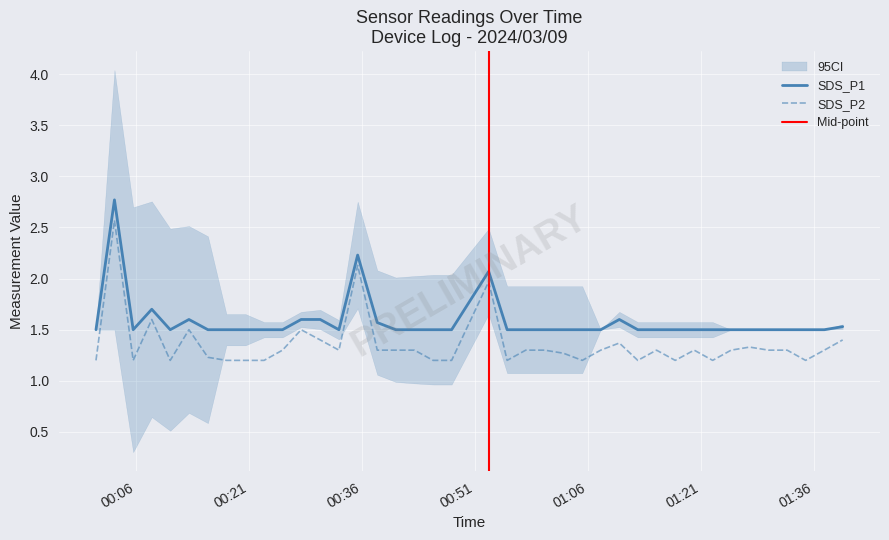

Rank the series at 2024/03/09 00:10:35 from highest to lowest value.

SDS_P1, SDS_P2